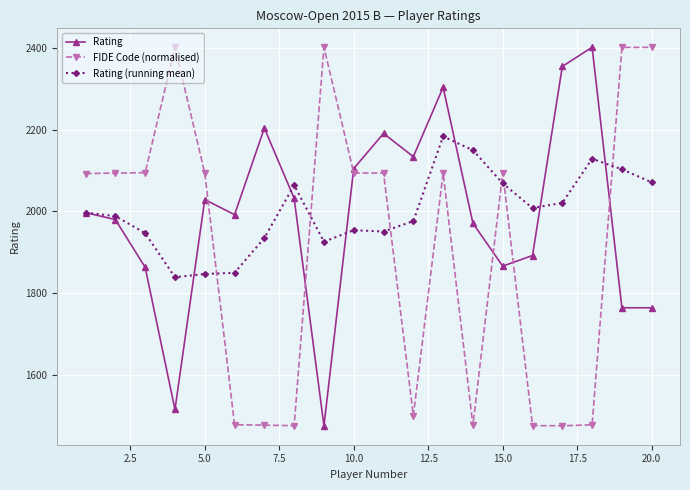

At how many categories does at least one series exceed 2326?

6